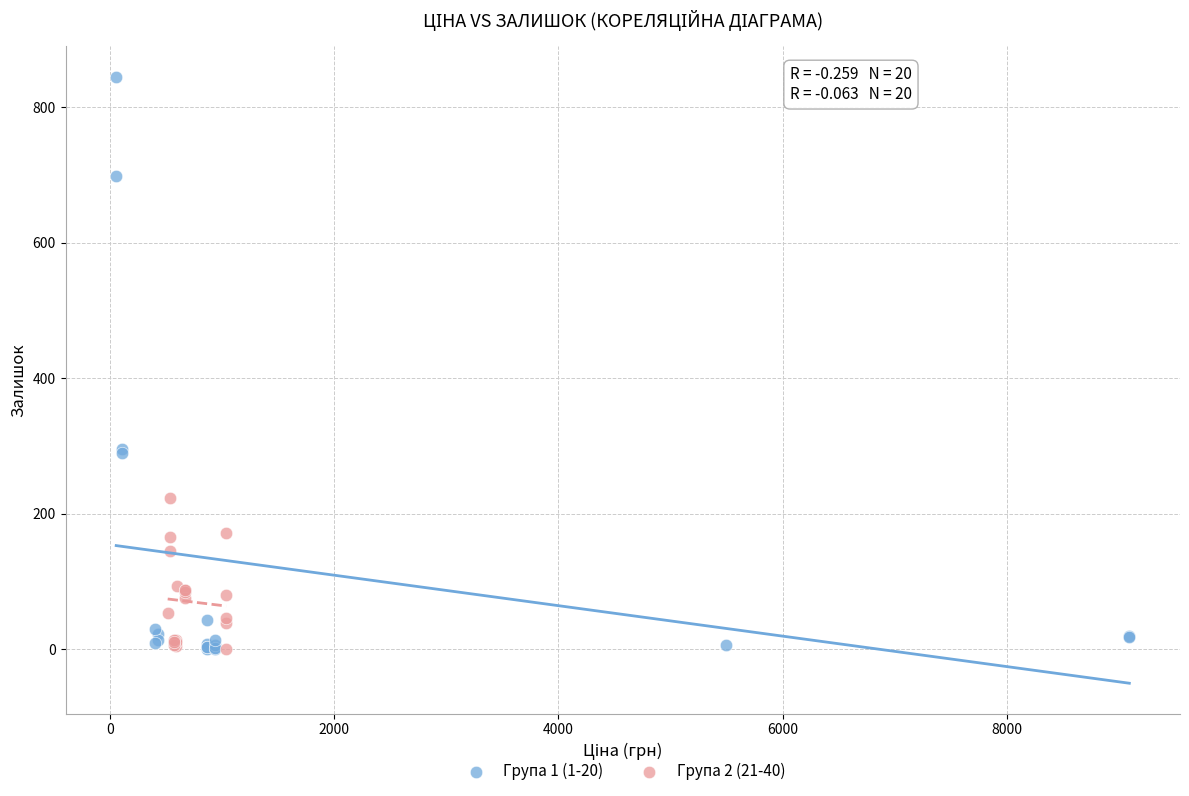

Which series contains the highest Y value?

Група 1 (1-20)